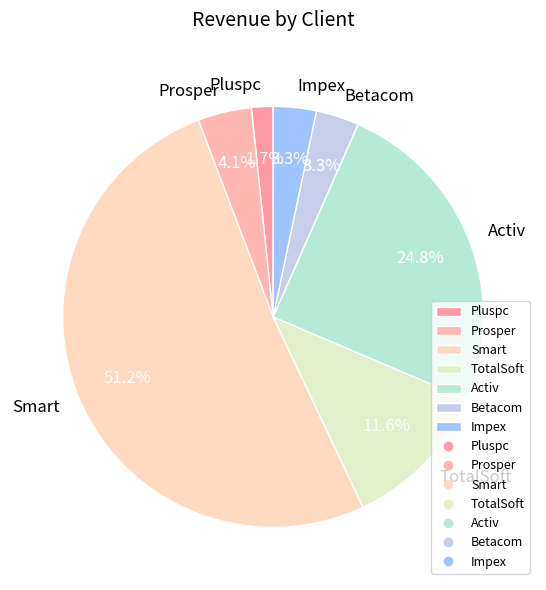

What percentage is the Smart slice, to the nearest percent?

51%